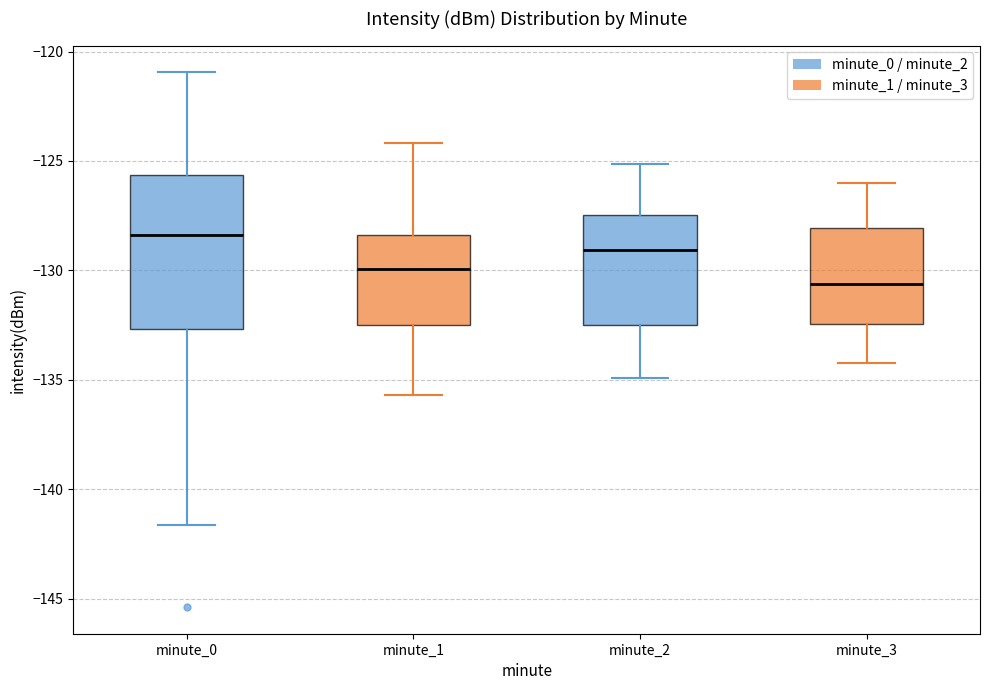

Which box's median line is the highest?

minute_0